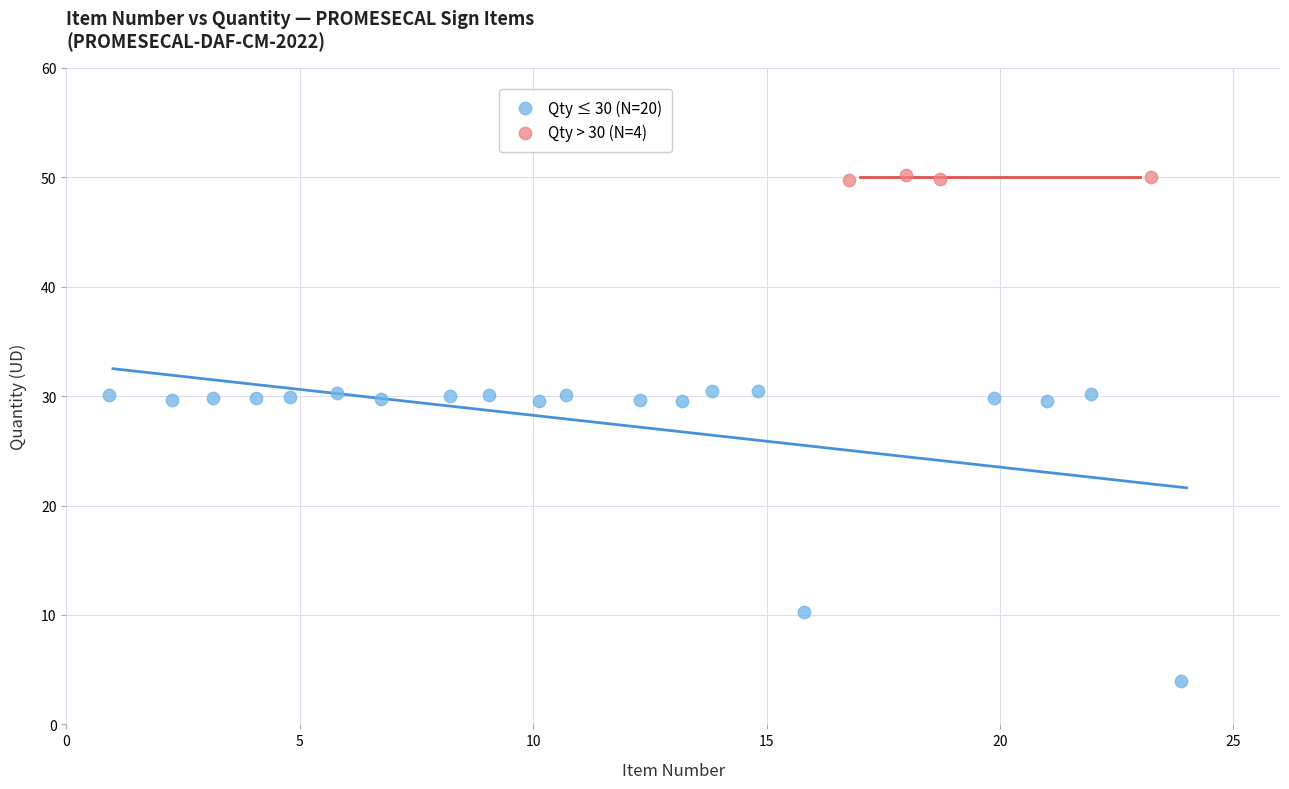

Which series reaches the minimum Y coordinate?

Qty ≤ 30 (N=20)